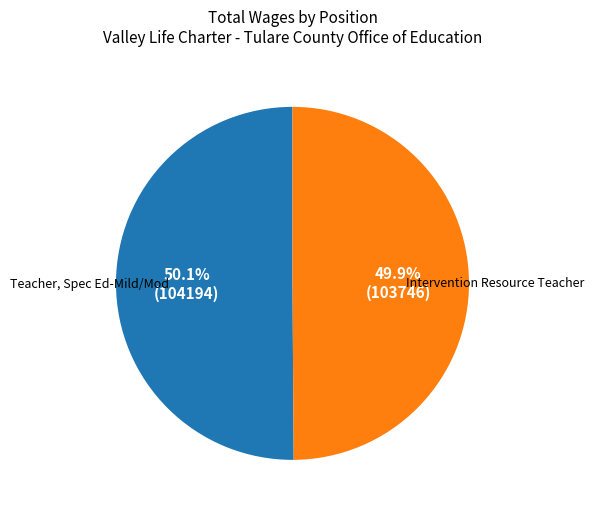

Approximately how many times larger is the value at Intervention Resource Teacher compared to Teacher, Spec Ed-Mild/Mod?

1.0